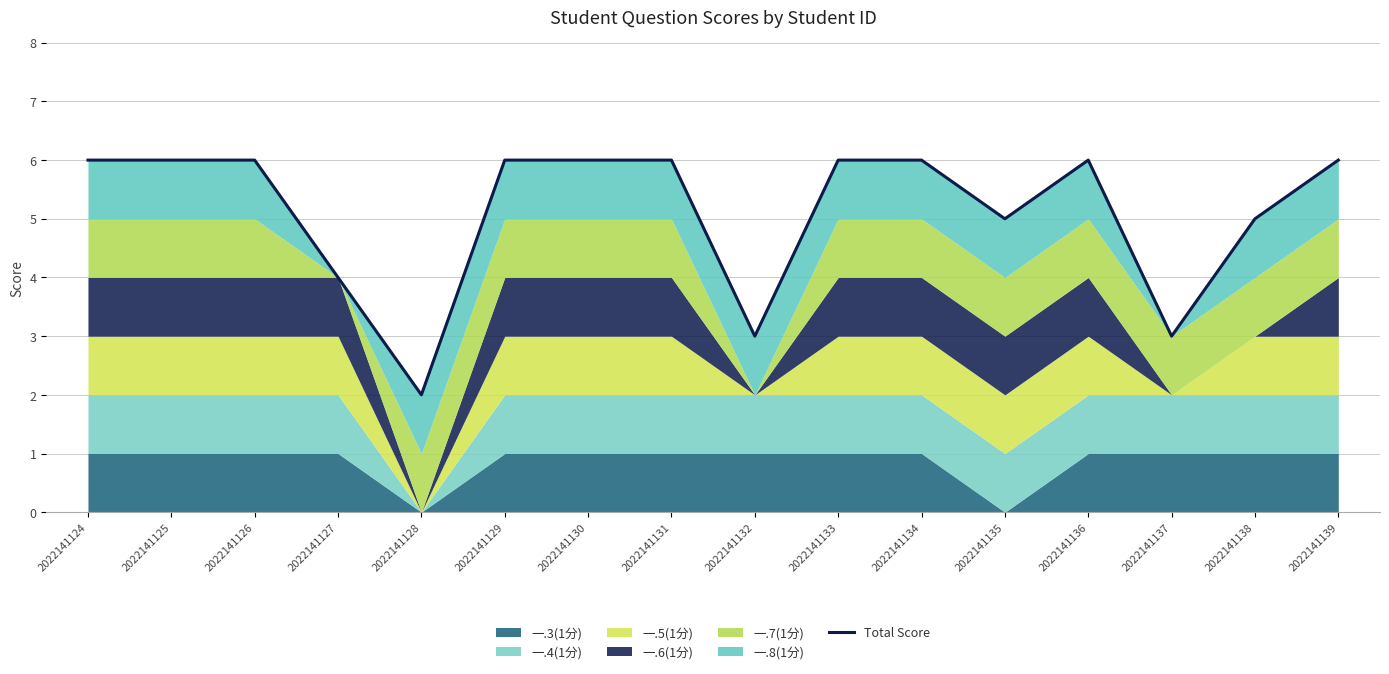

Reading right to left, list all the values displayed in this chart.

2022141139=6	2022141138=5	2022141137=3	2022141136=6	2022141135=5	2022141134=6	2022141133=6	2022141132=3	2022141131=6	2022141130=6	2022141129=6	2022141128=2	2022141127=4	2022141126=6	2022141125=6	2022141124=6